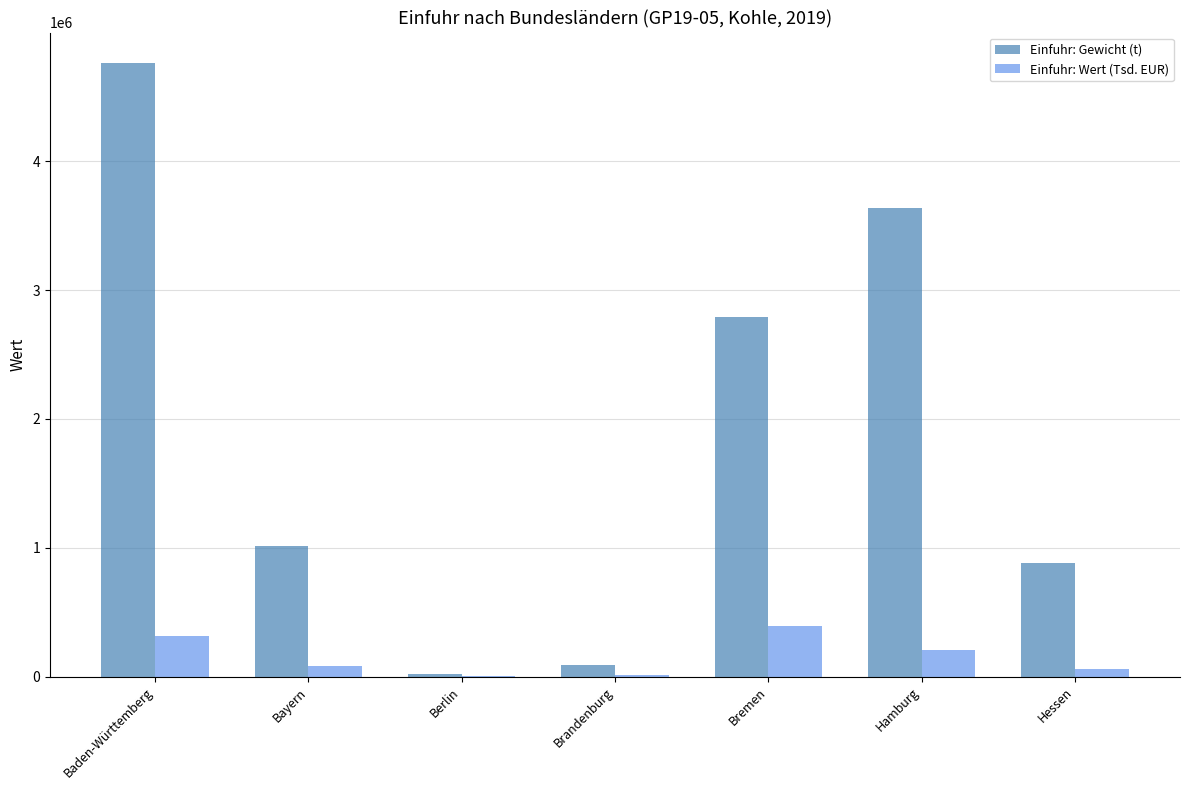

Which series has the largest total across all categories?

Einfuhr: Gewicht (t)